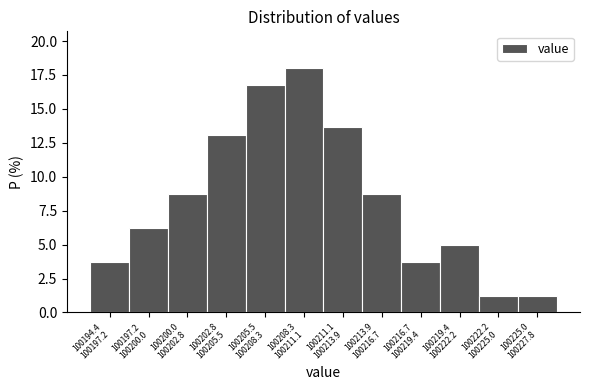

Reading left to right, transcribe all the data shown in this chart.

3.7	6.2	8.7	13.0	16.8	18.0	13.7	8.7	3.7	5.0	1.2	1.2